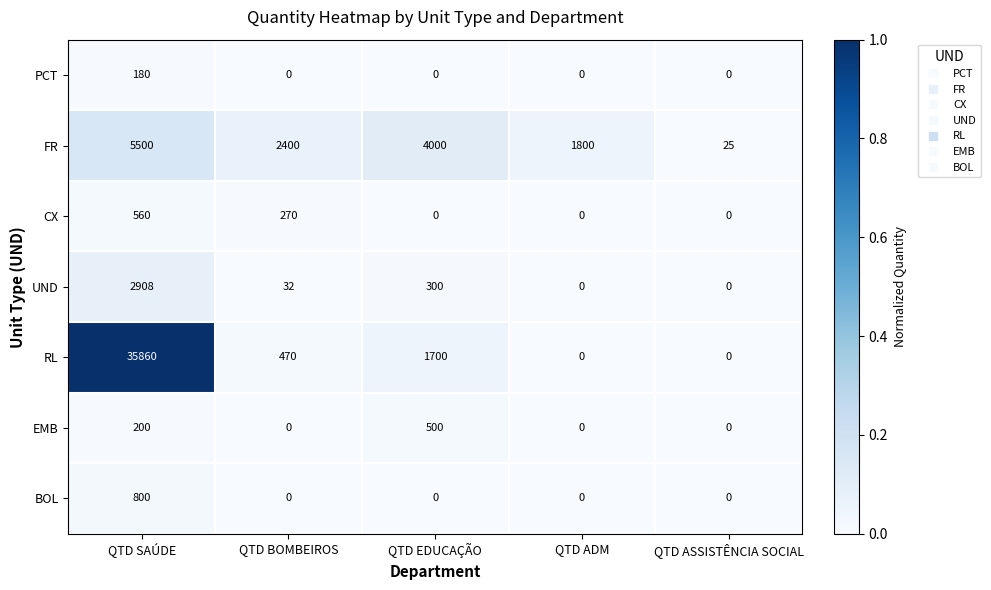

Is it true that UND equals -1120 at QTD ADM?

False